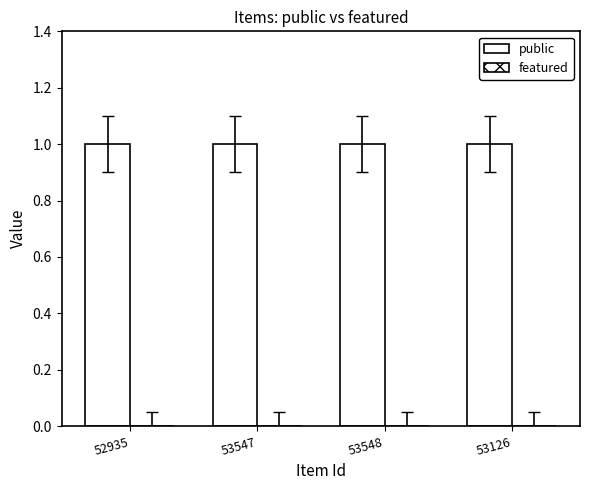

List the series in order of their overall mean, lowest first.

featured, public